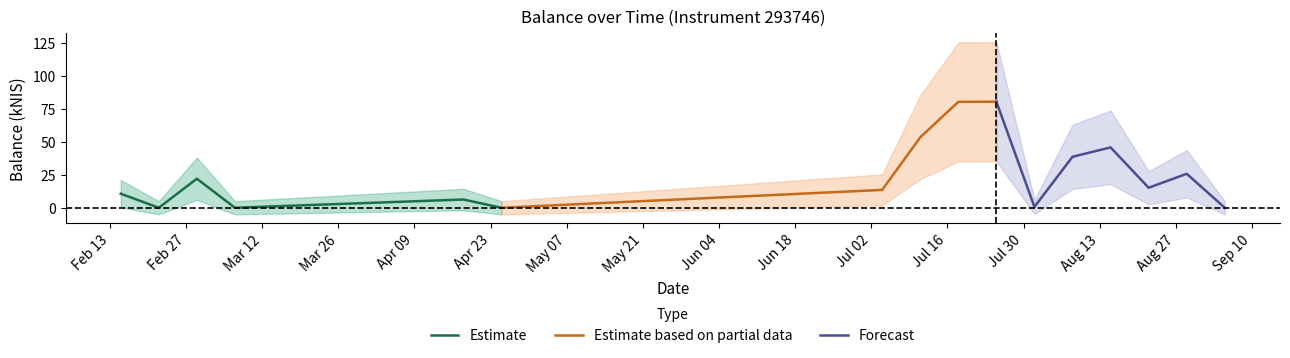

At which category is the sum across all series the highest?

2024-07-25